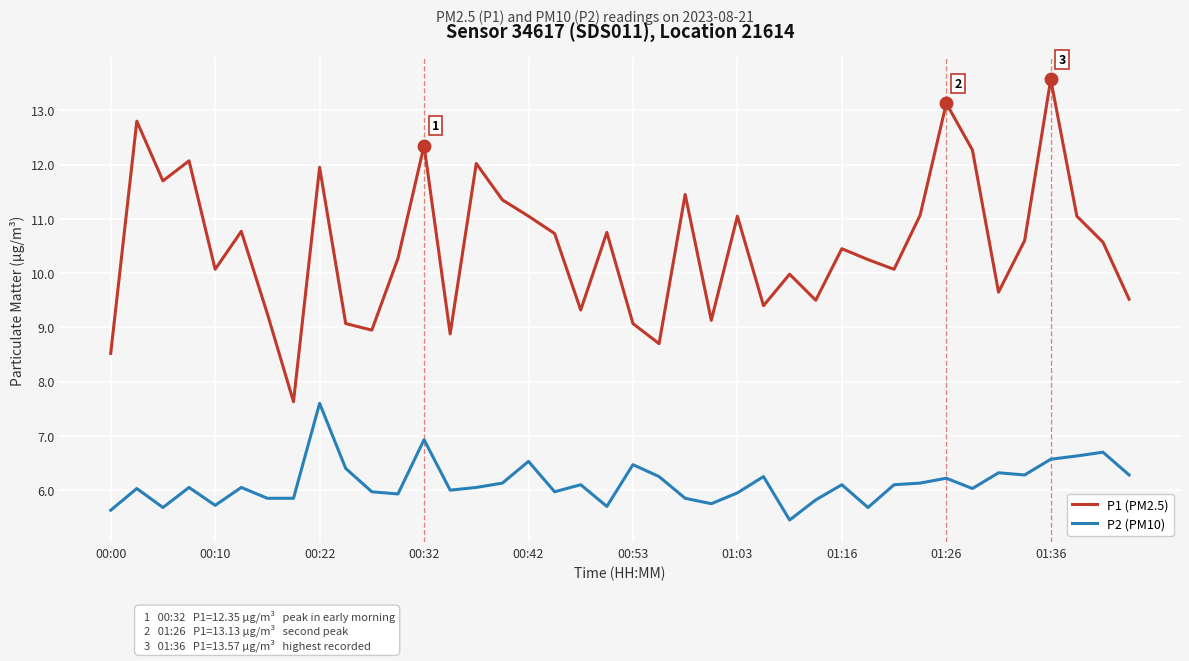

What is the minimum value for P2 (PM10)?

5.5